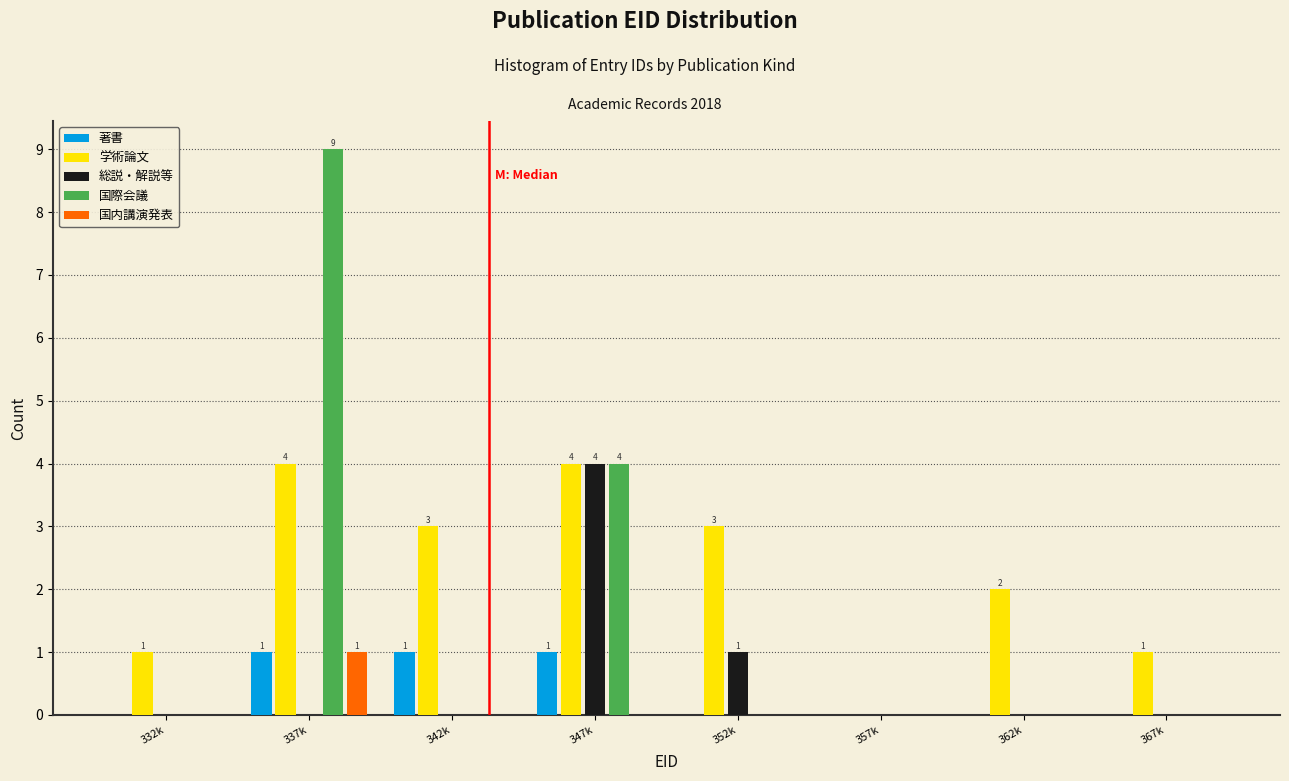

What is the total value across all series at 347k?

13